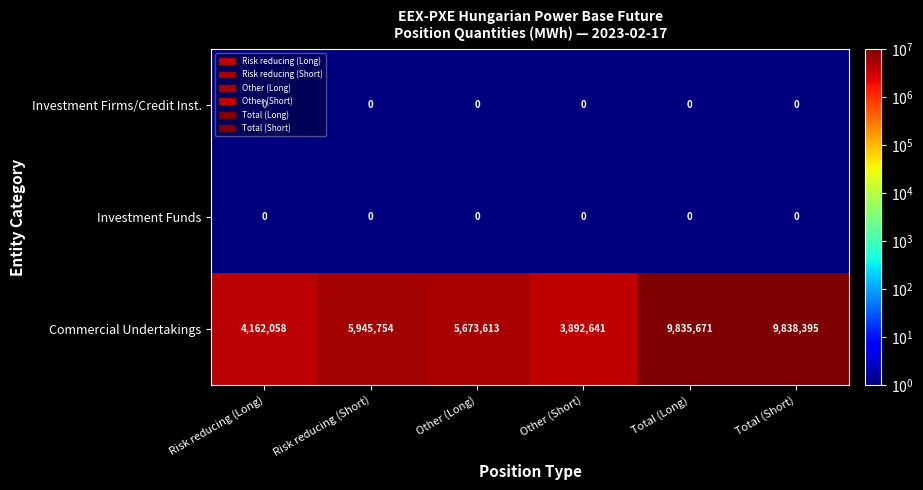

True or false: Investment Funds has a value of 0 at Risk reducing (Short).

True